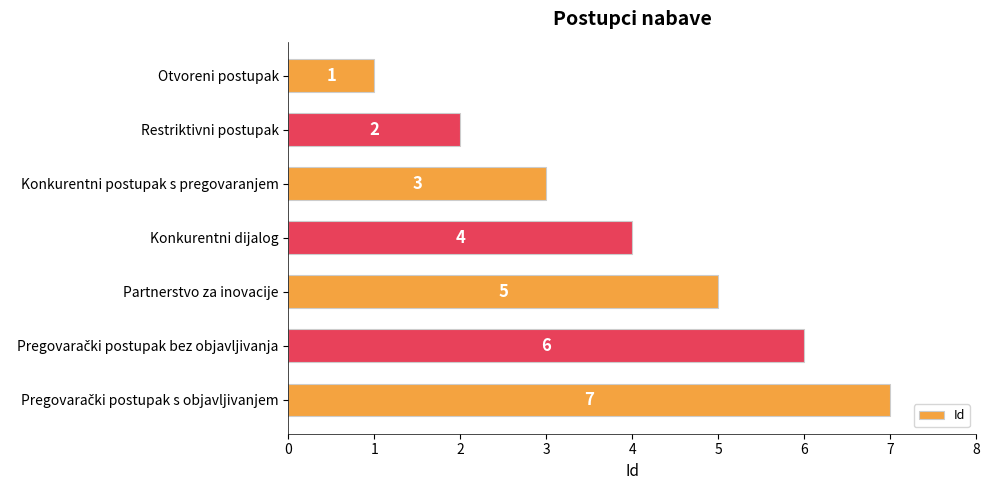

What is the maximum value shown in the chart?

7